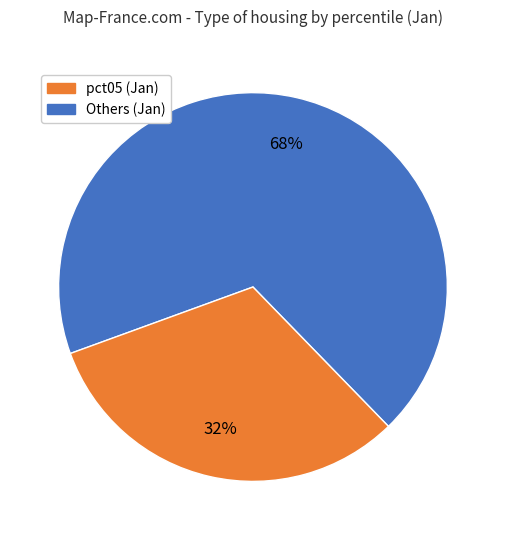

Count the number of slices in the pie.

2